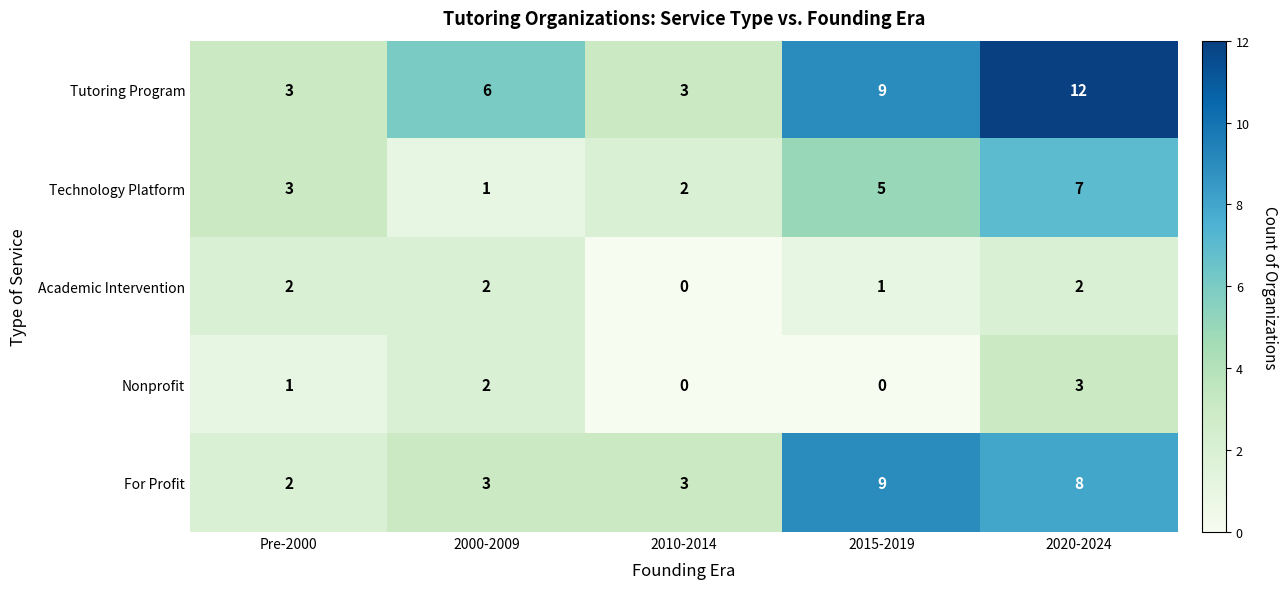

At which label is Tutoring Program closest to 7?

2000-2009